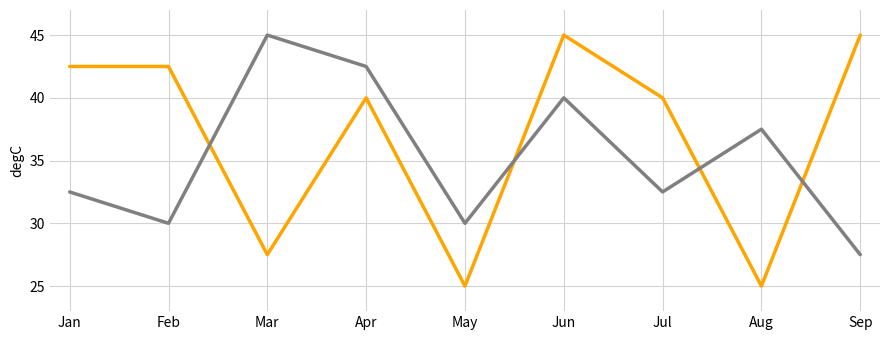

What is the smallest value displayed?

25.0